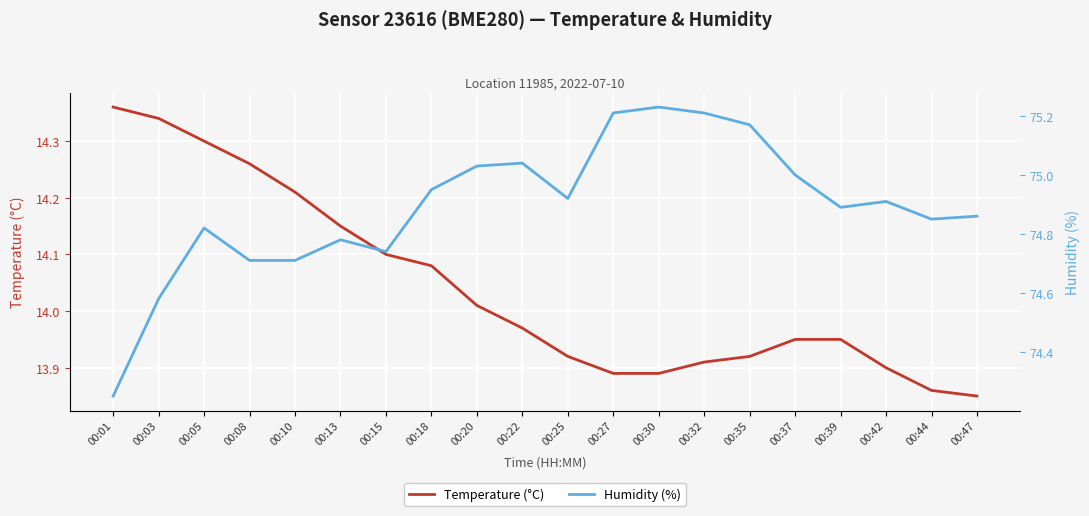

How many interior local valleys does the Humidity (%) series have?

4